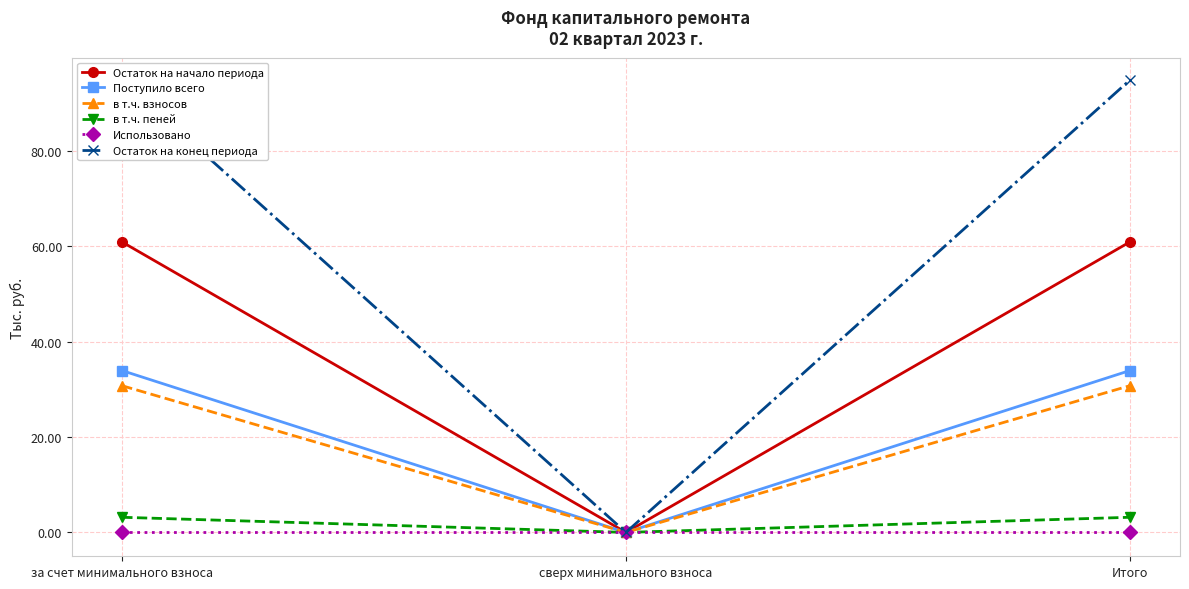

How many lines are shown in the chart?

6